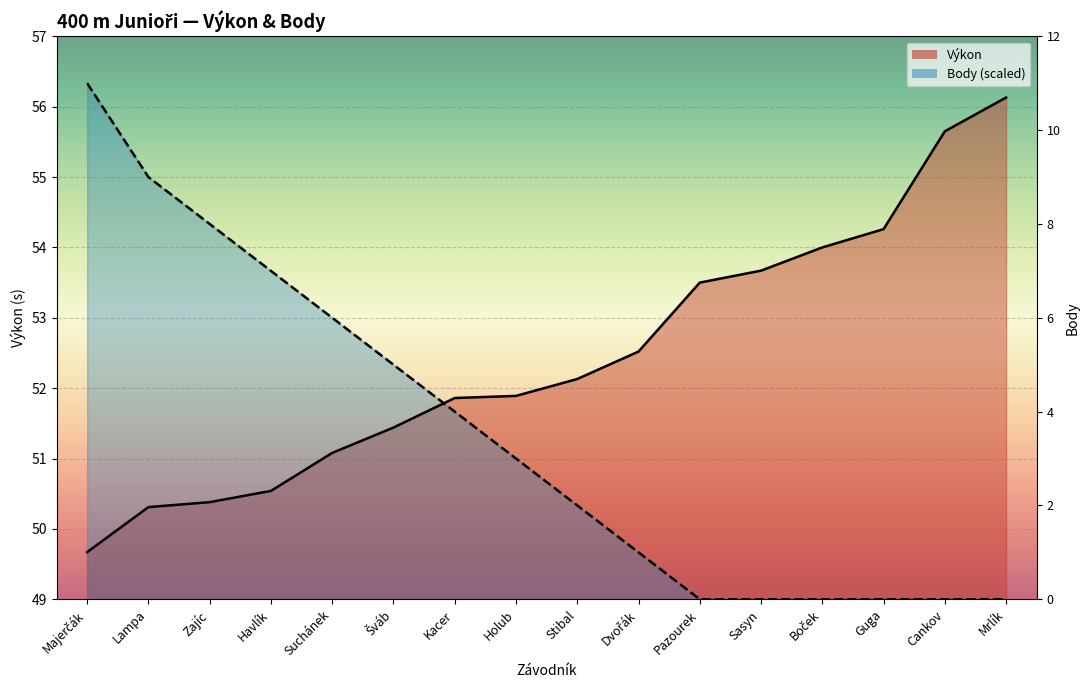

The Výkon series shows 51.4 at Šváb. True or false?

True